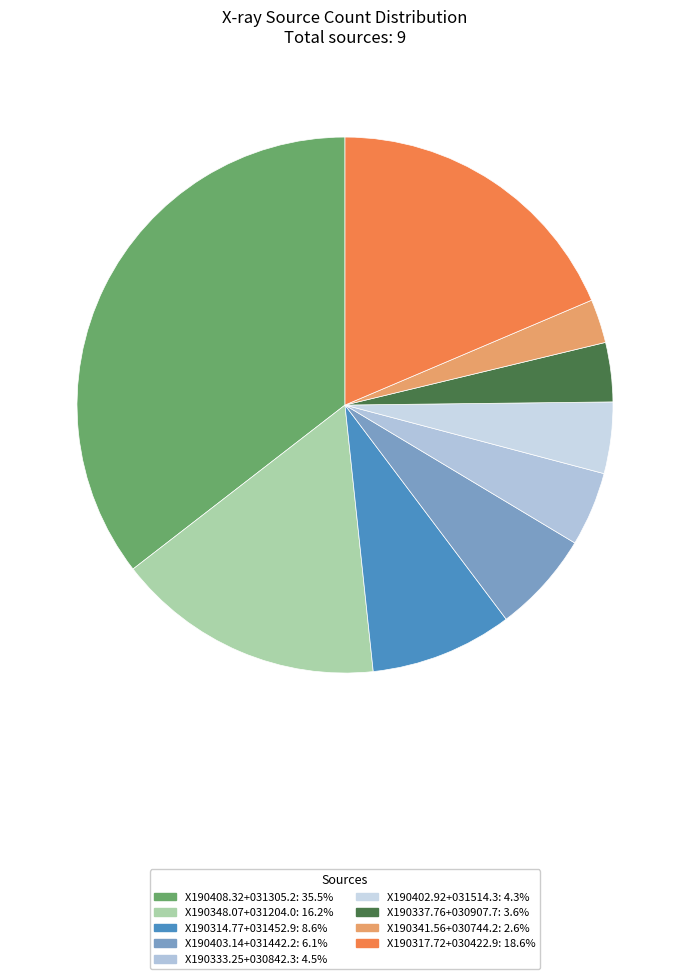

Count the number of slices in the pie.

9